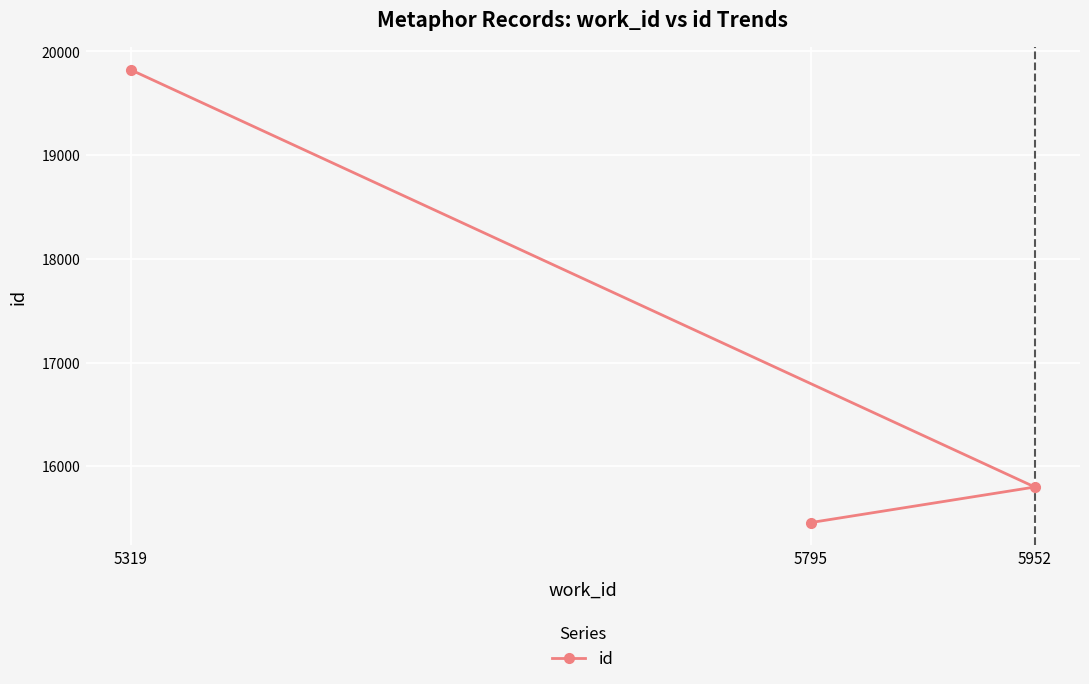

How many data points are less than 15800?

1